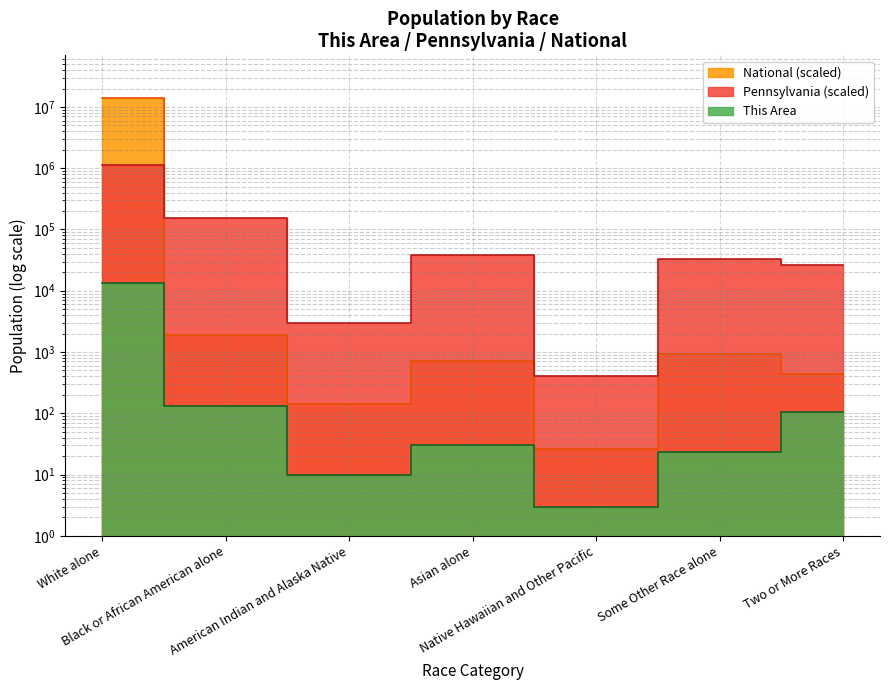

True or false: National and Pennsylvania cross at least once.

True